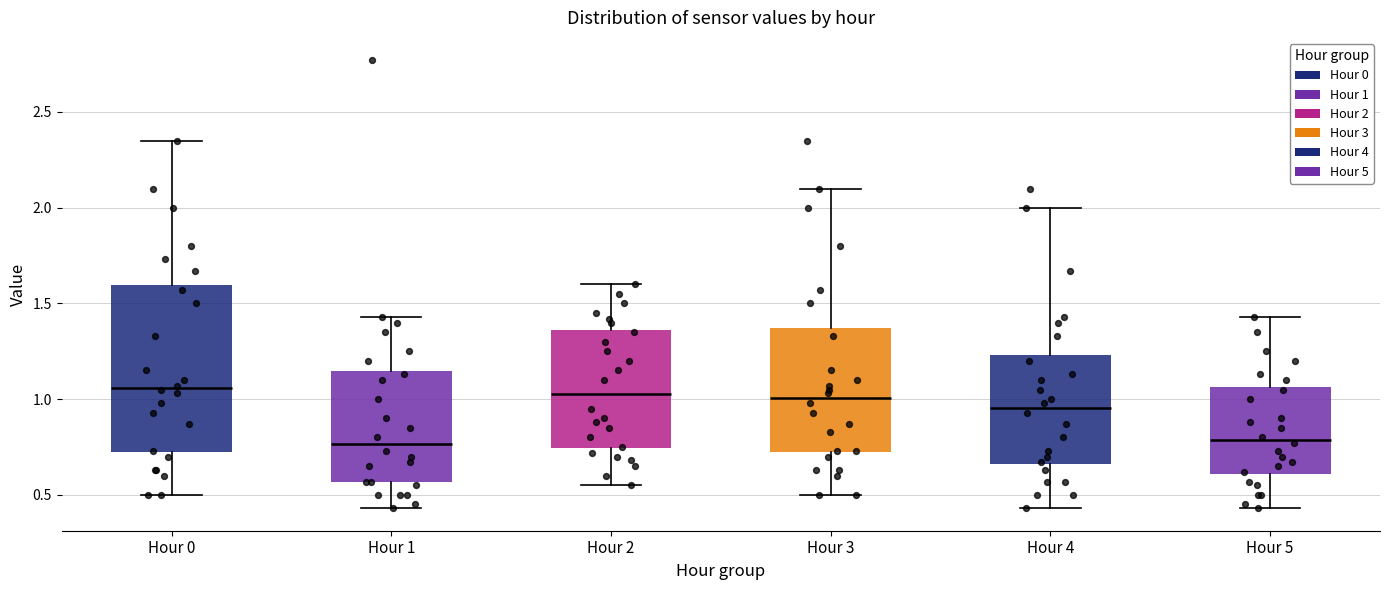

Reading left to right, transcribe this box plot: for each box, give where its median line is, the range the box spans, and where its two whiskers end, as read against the y-axis. The values are not printed on the chart, so give them approximately, as read against the axis.

Hour 0: median 1.05, box 0.70 to 1.60, whiskers 0.50 to 2.35
Hour 1: median 0.75, box 0.55 to 1.15, whiskers 0.45 to 1.45
Hour 2: median 1.05, box 0.75 to 1.35, whiskers 0.55 to 1.60
Hour 3: median 1.00, box 0.70 to 1.35, whiskers 0.50 to 2.10
Hour 4: median 0.95, box 0.65 to 1.25, whiskers 0.45 to 2.00
Hour 5: median 0.80, box 0.60 to 1.05, whiskers 0.45 to 1.45